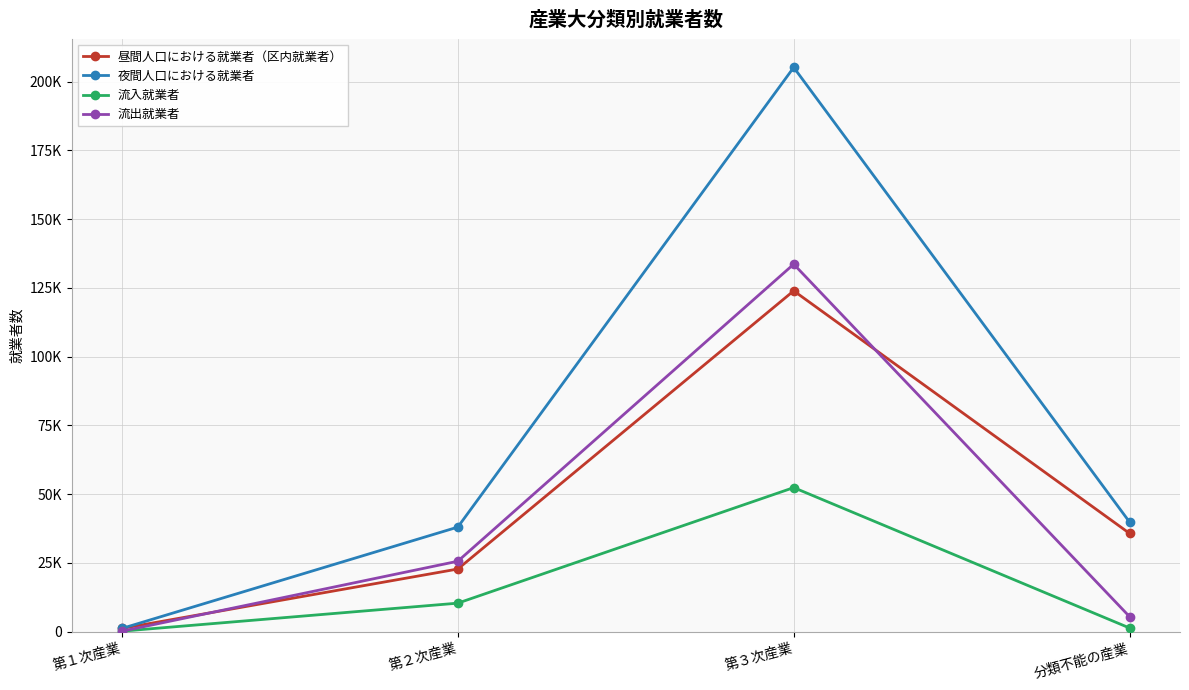

Rank the series by their maximum value, from lowest to highest.

流入就業者, 昼間人口における就業者（区内就業者）, 流出就業者, 夜間人口における就業者